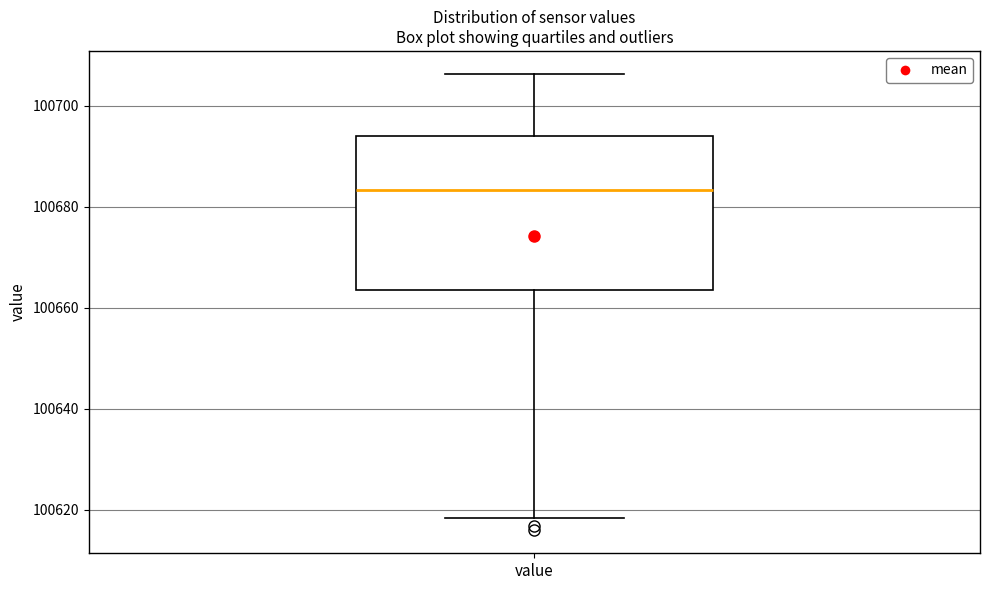

Transcribe this box plot: give where the median line is, the range the box spans, and where the two whiskers end, as read against the y-axis. The values are not printed on the chart, so give them approximately, as read against the axis.

median 100684, box 100664 to 100694, whiskers 100618 to 100706